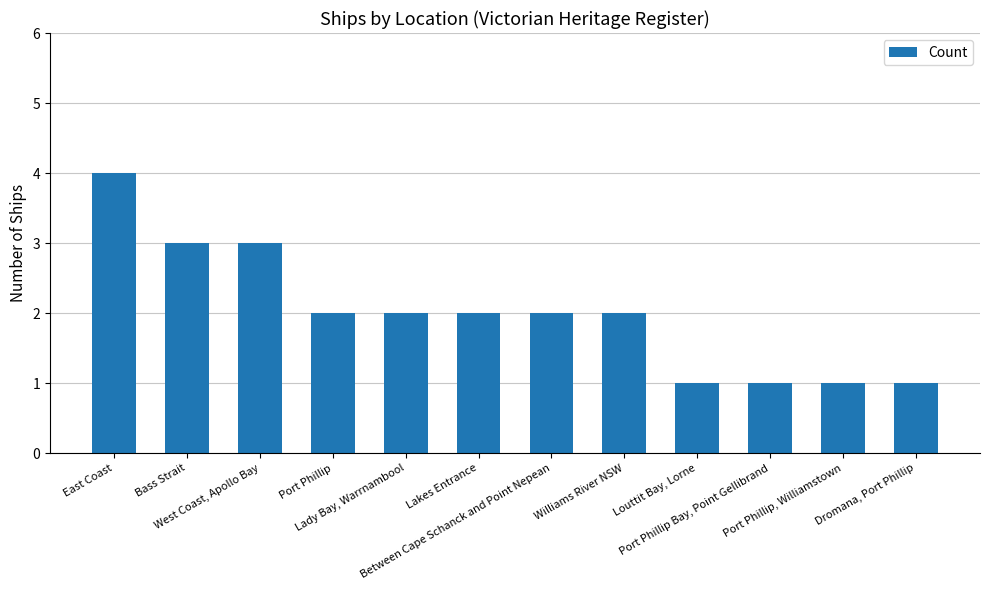

What is the difference between the second highest and second lowest values?

2